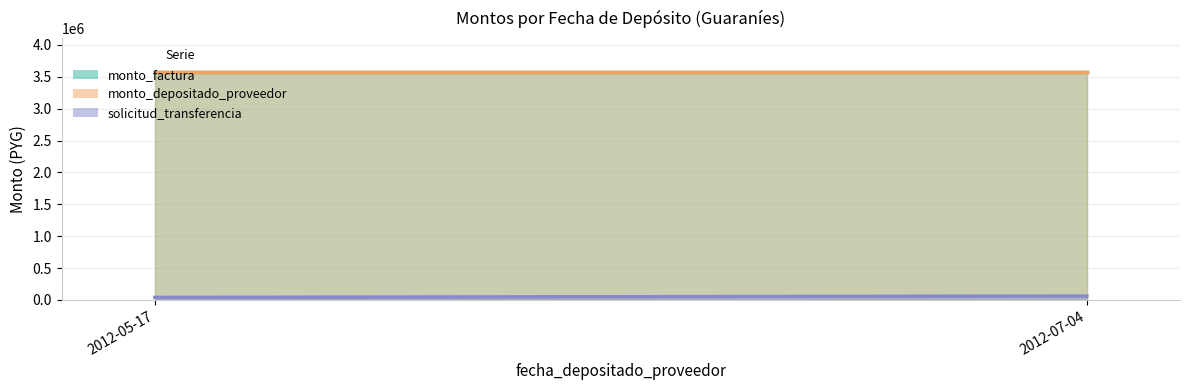

List the series in order of their peak value, highest first.

monto_factura, monto_depositado_proveedor, solicitud_transferencia